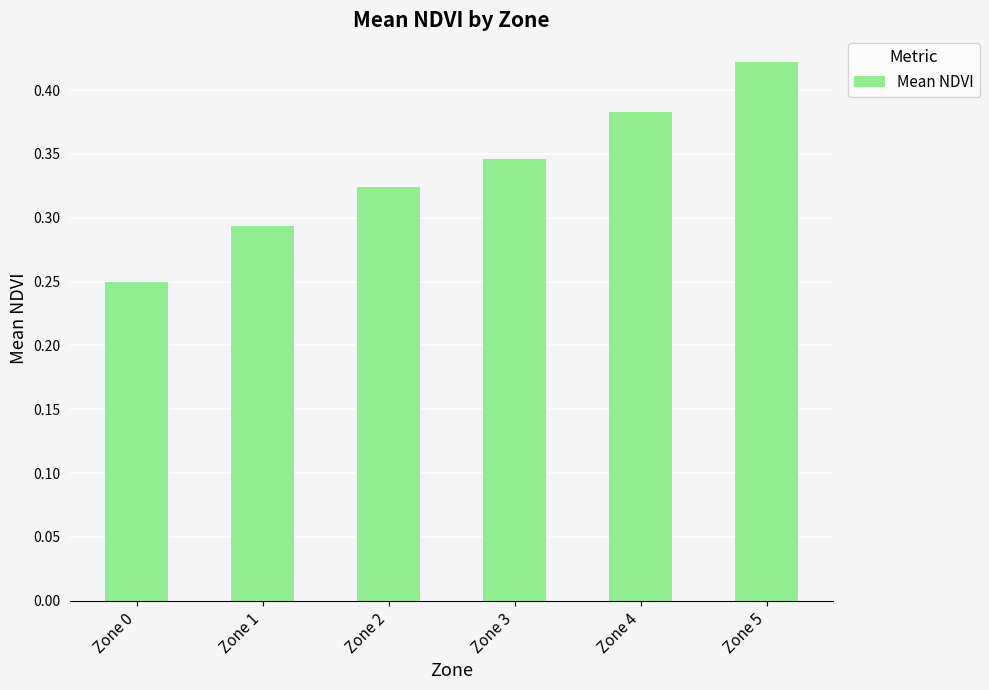

Which category has the highest value across all series?

Zone 5